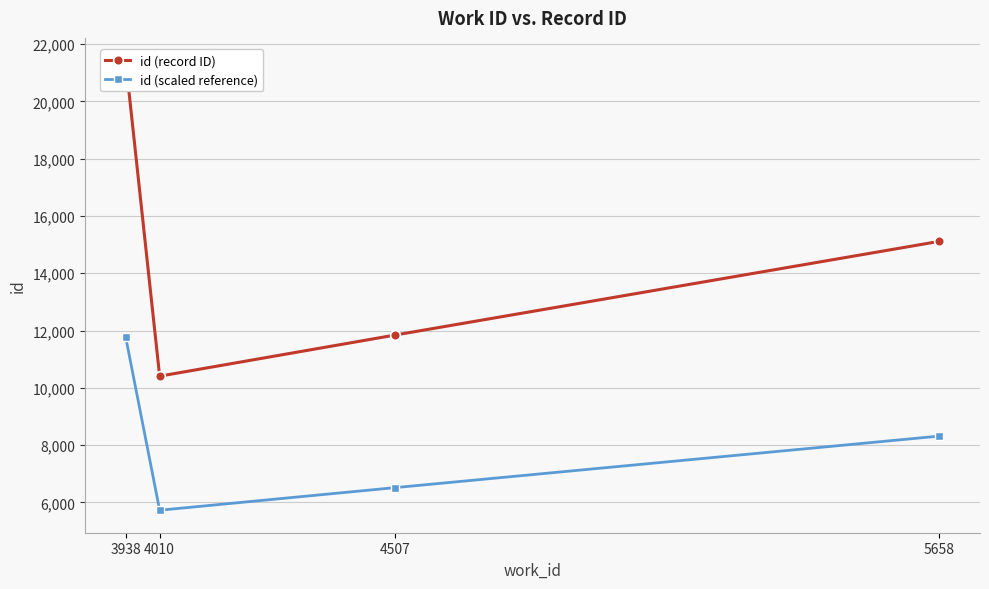

The value of id (scaled reference) at 4507 is 6512.0. True or false?

True